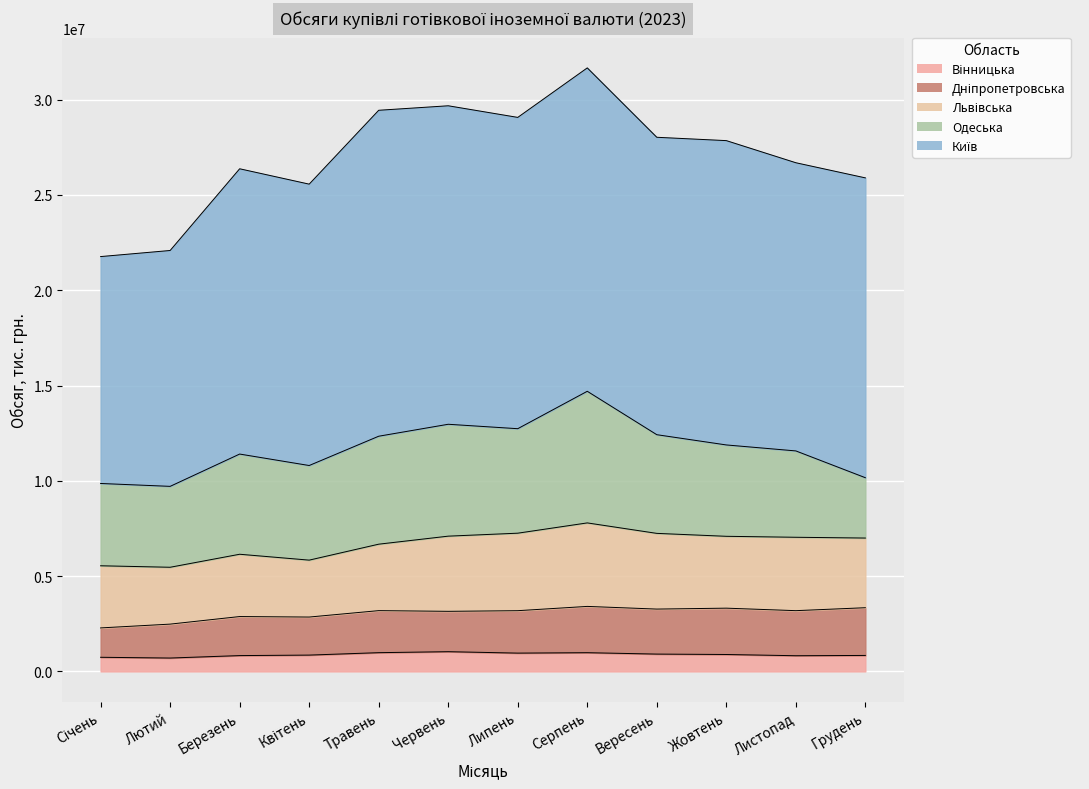

Between Лютий and Березень, which series saw the biggest shift?

Київ